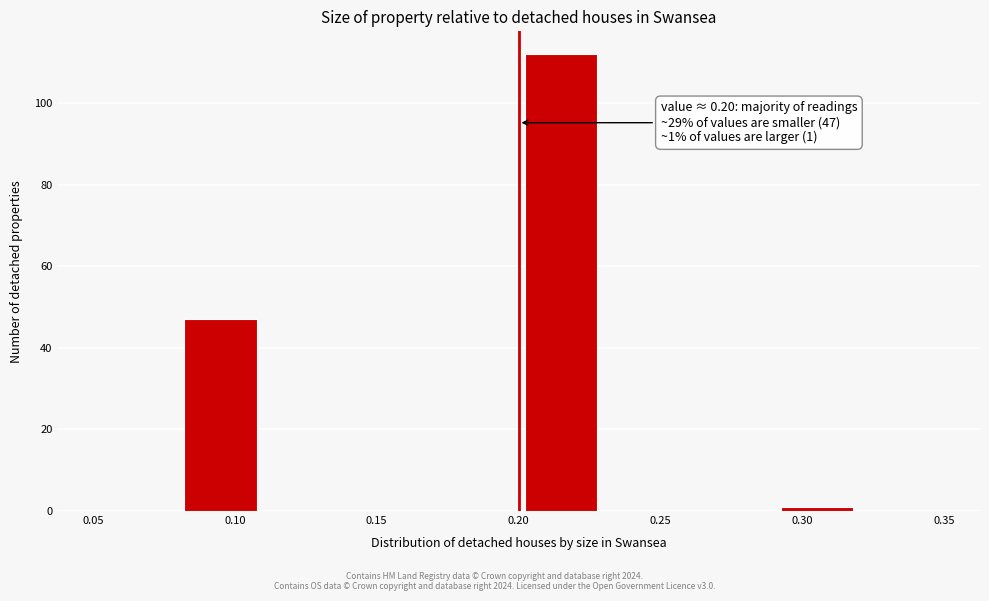

Over which range of the x-axis is the bar tallest?

0.20 to 0.23